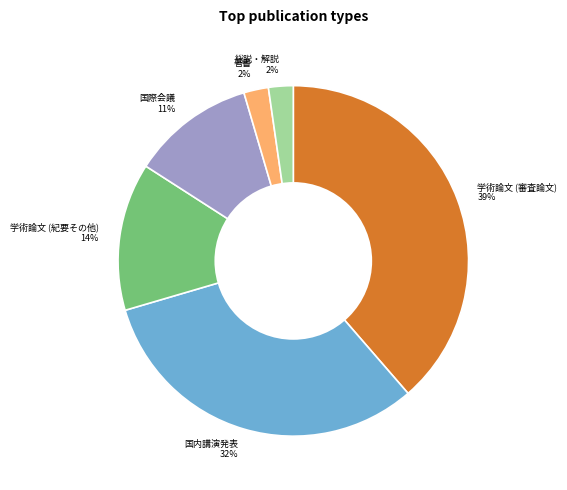

Do 総説・解説 2% and 国内講演発表 32% together represent more than half of the pie?

No